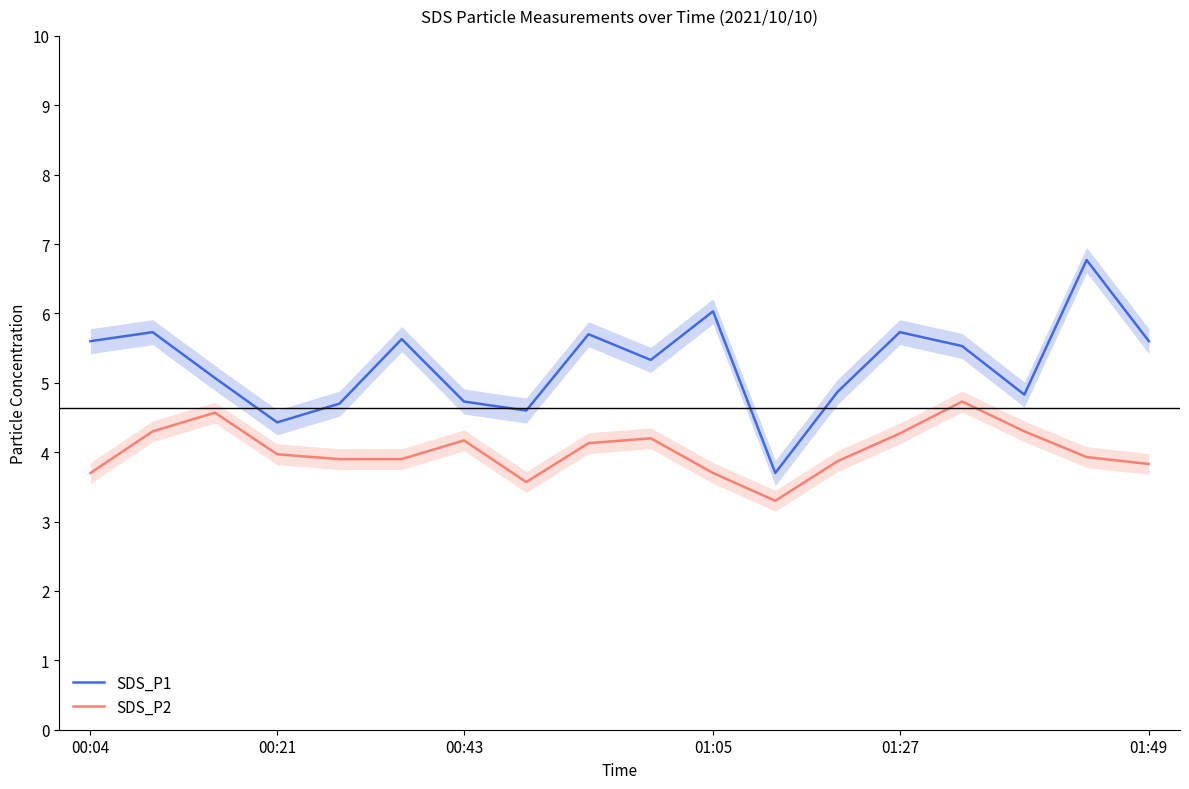

What is the spread (max minus min) of values at 00:04?

1.9